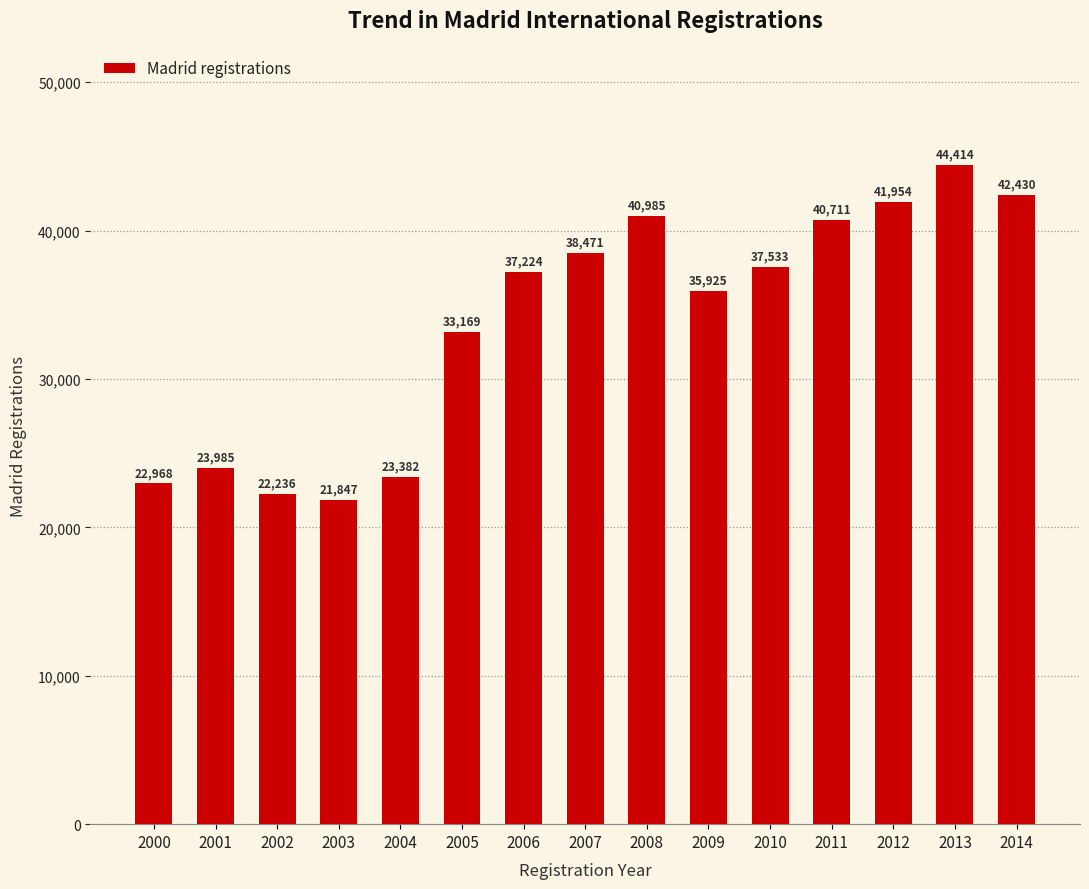

What is the value of the 15th bar from the left?

42430